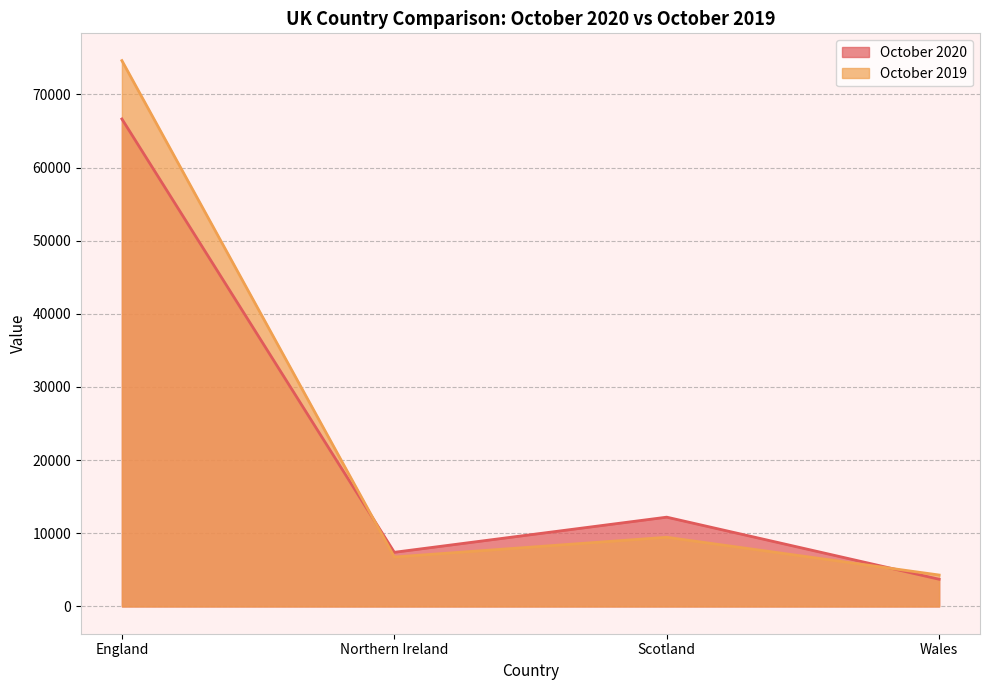

What are all the series names shown in the legend?

October 2020, October 2019